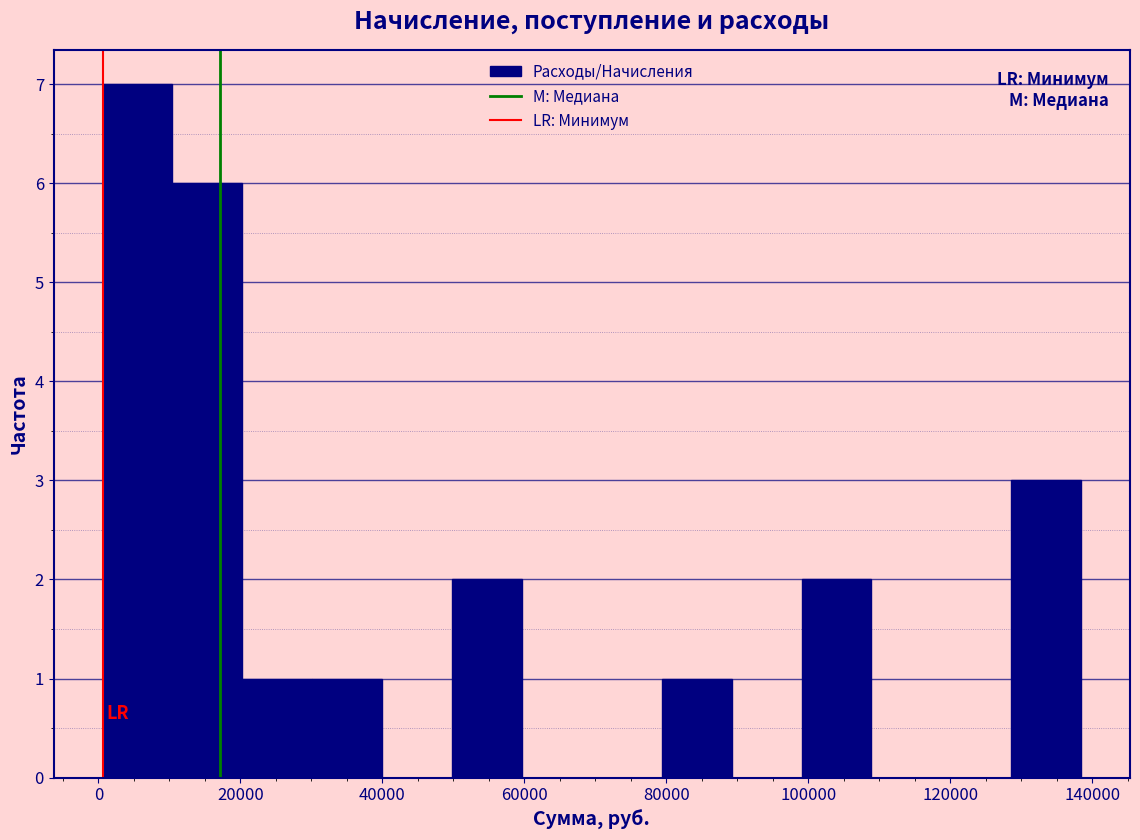

Over which range of the x-axis is the bar tallest?

0 to 10000